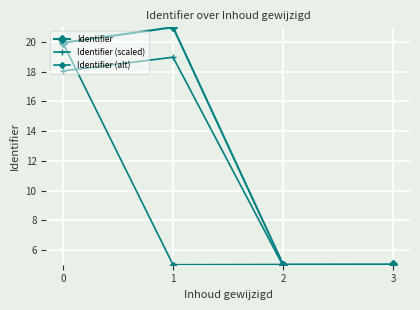

Which series changed the most between 0 and 3?

Identifier